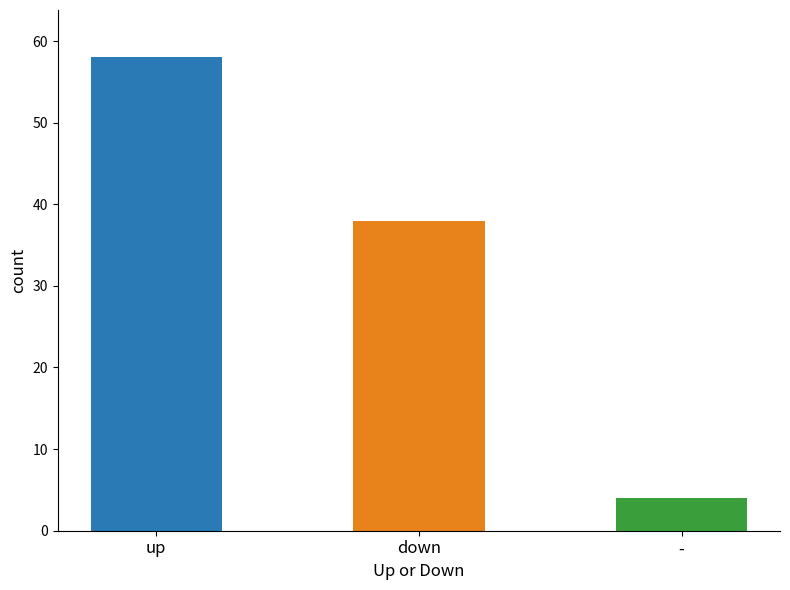

What is the label of the 1st bar from the right?

-